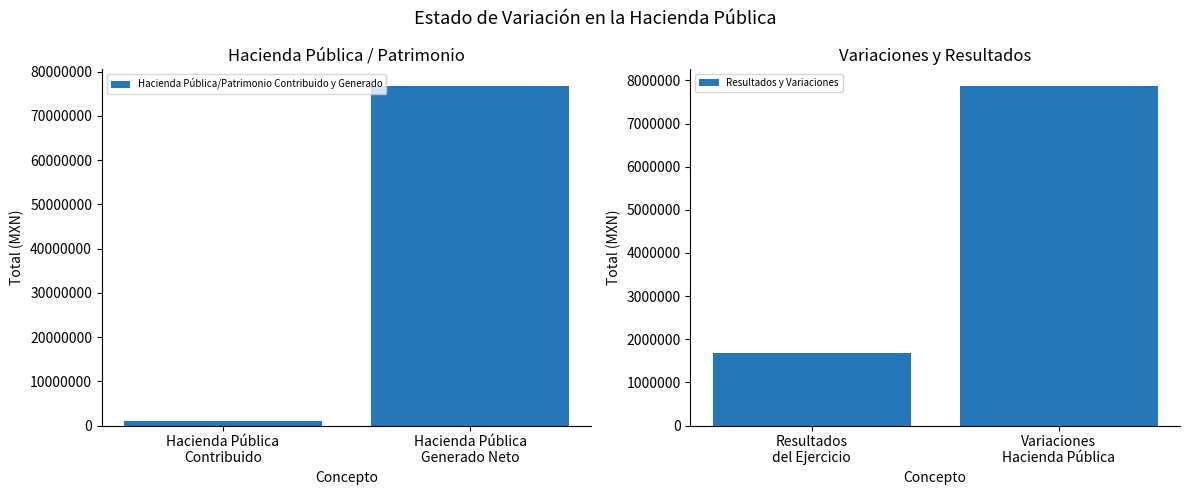

Where does the Resultados y Variaciones series first go above 7864297?

Variaciones
Hacienda Pública